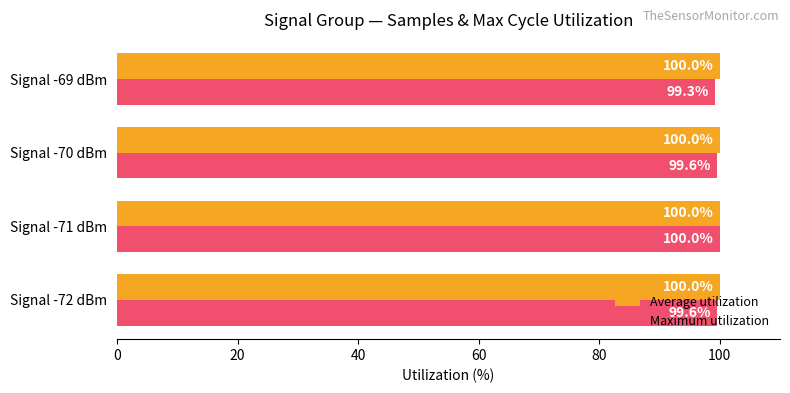

What is the sum of the Maximum utilization values at Signal -70 dBm and Signal -71 dBm?

199.6